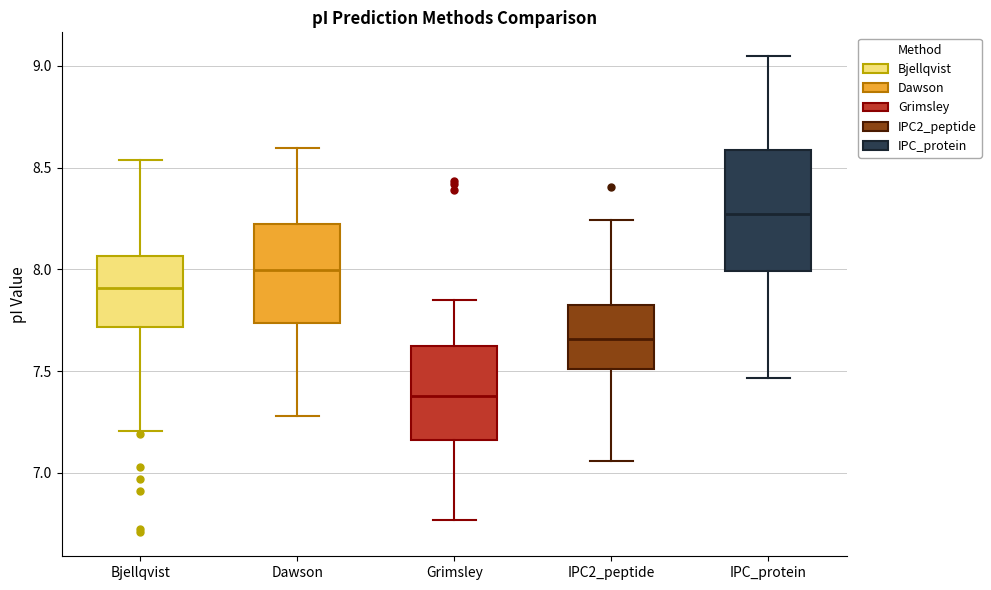

Reading left to right, transcribe this box plot: for each box, give where its median line is, the range the box spans, and where its two whiskers end, as read against the y-axis. The values are not printed on the chart, so give them approximately, as read against the axis.

Bjellqvist: median 7.90, box 7.70 to 8.05, whiskers 7.20 to 8.55
Dawson: median 8.00, box 7.75 to 8.20, whiskers 7.30 to 8.60
Grimsley: median 7.40, box 7.15 to 7.60, whiskers 6.75 to 7.85
IPC2_peptide: median 7.65, box 7.50 to 7.85, whiskers 7.05 to 8.25
IPC_protein: median 8.25, box 8.00 to 8.60, whiskers 7.45 to 9.05